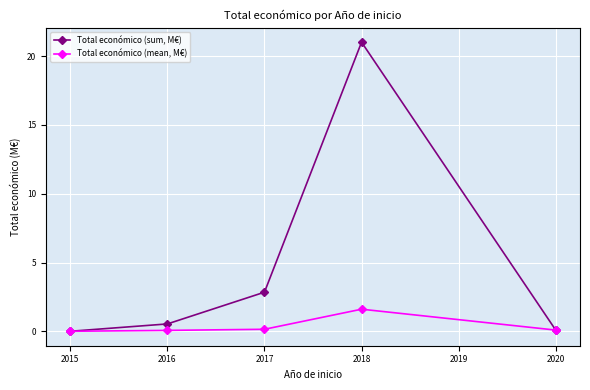

Which series has the largest total across all categories?

Total económico (sum, M€)